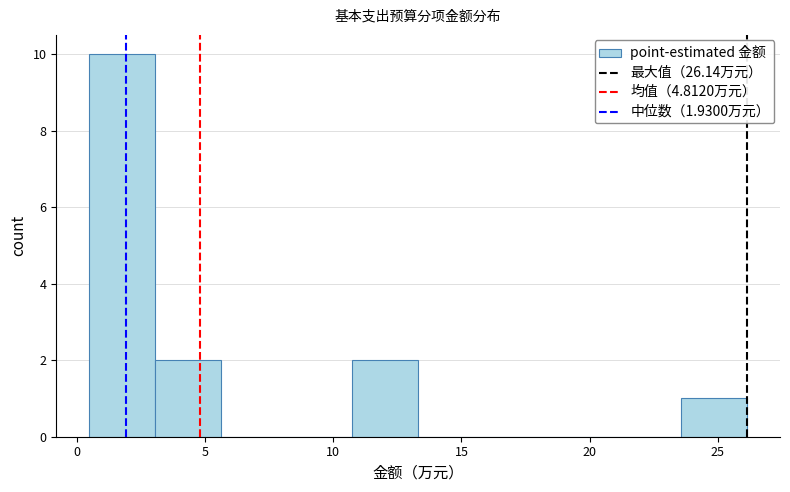

Reading left to right, list every bar in this chart as the range it spans on the x-axis followed by its height. Neither the bar edges nor the heights are printed on the chart, so give them approximately, as read against the axes.

0.5 to 3.0: 10
3.0 to 5.5: 2
5.5 to 8.0: 0
8.0 to 10.5: 0
10.5 to 13.5: 2
13.5 to 16.0: 0
16.0 to 18.5: 0
18.5 to 21.0: 0
21.0 to 23.5: 0
23.5 to 26.0: 1